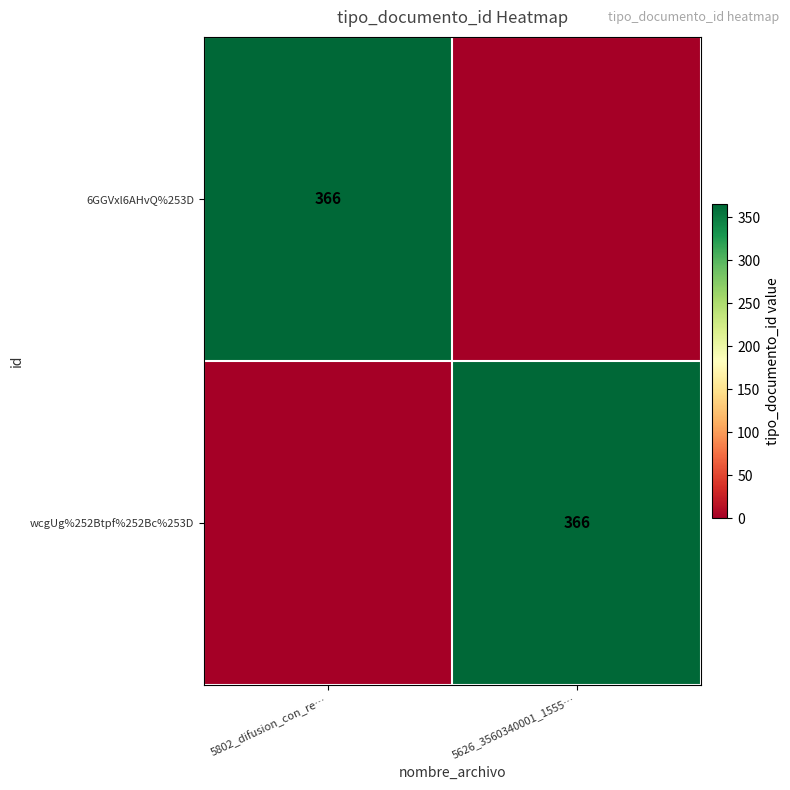

At how many categories does at least one series exceed 229?

2